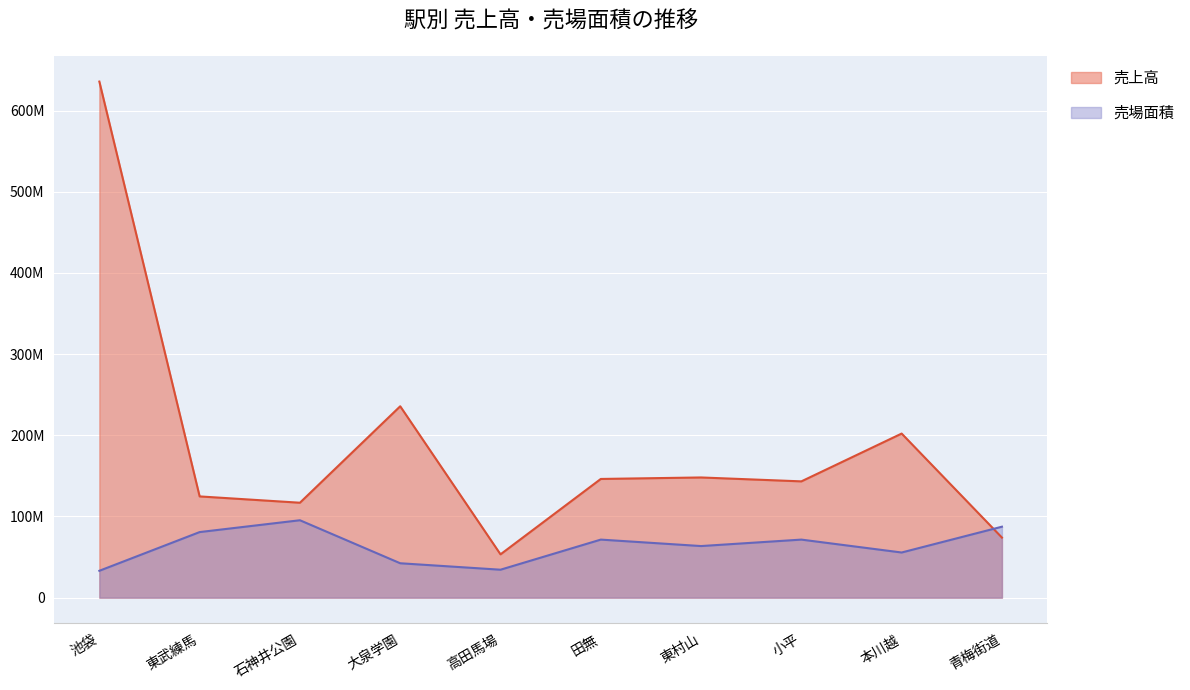

What is the difference between the maximum and minimum values in the 売場面積 series?

62242271.4